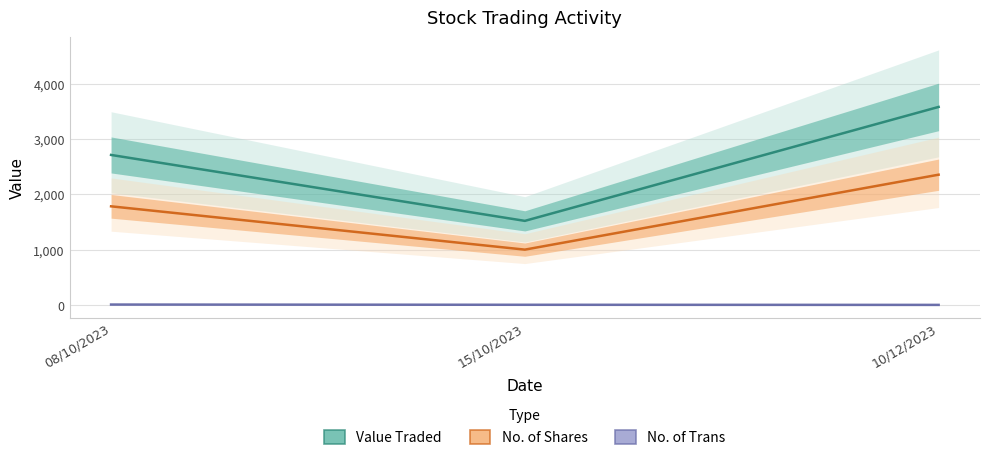

How many lines are shown in the chart?

3